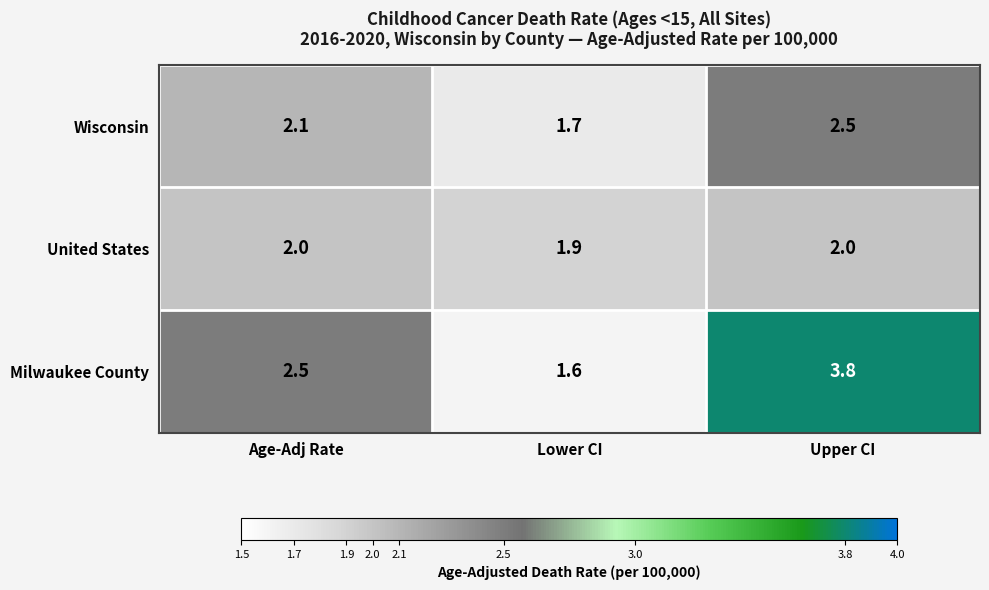

What is the total value across all series at Lower CI?

5.2